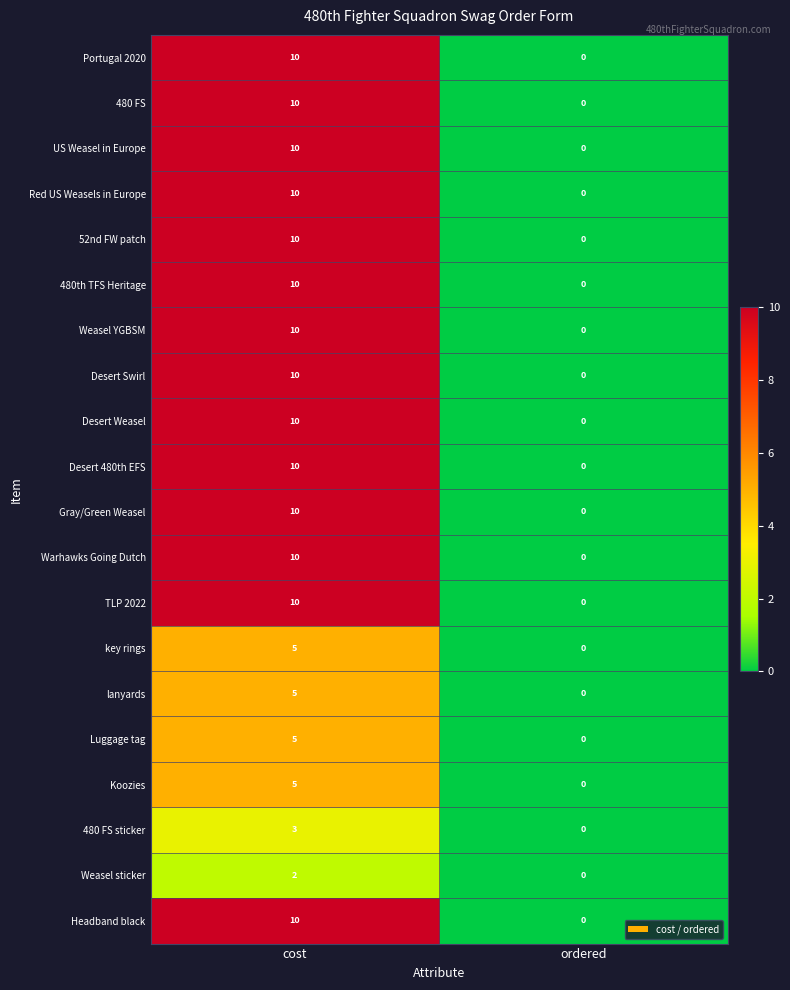

What is the spread (max minus min) of values at cost?

8